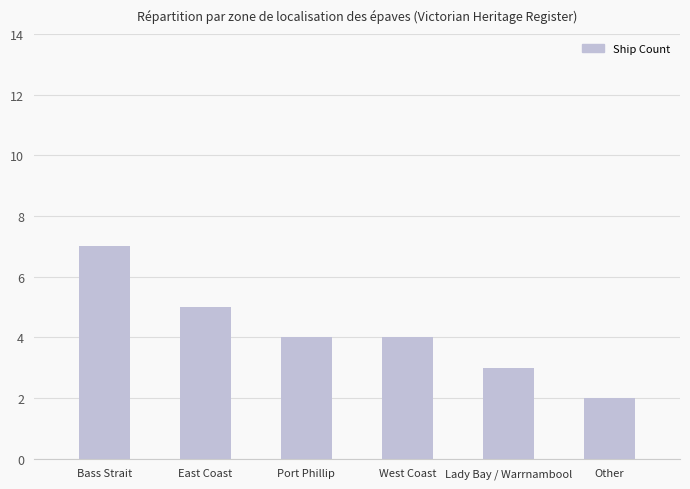

Reading right to left, extract all data points from this chart.

2	3	4	4	5	7